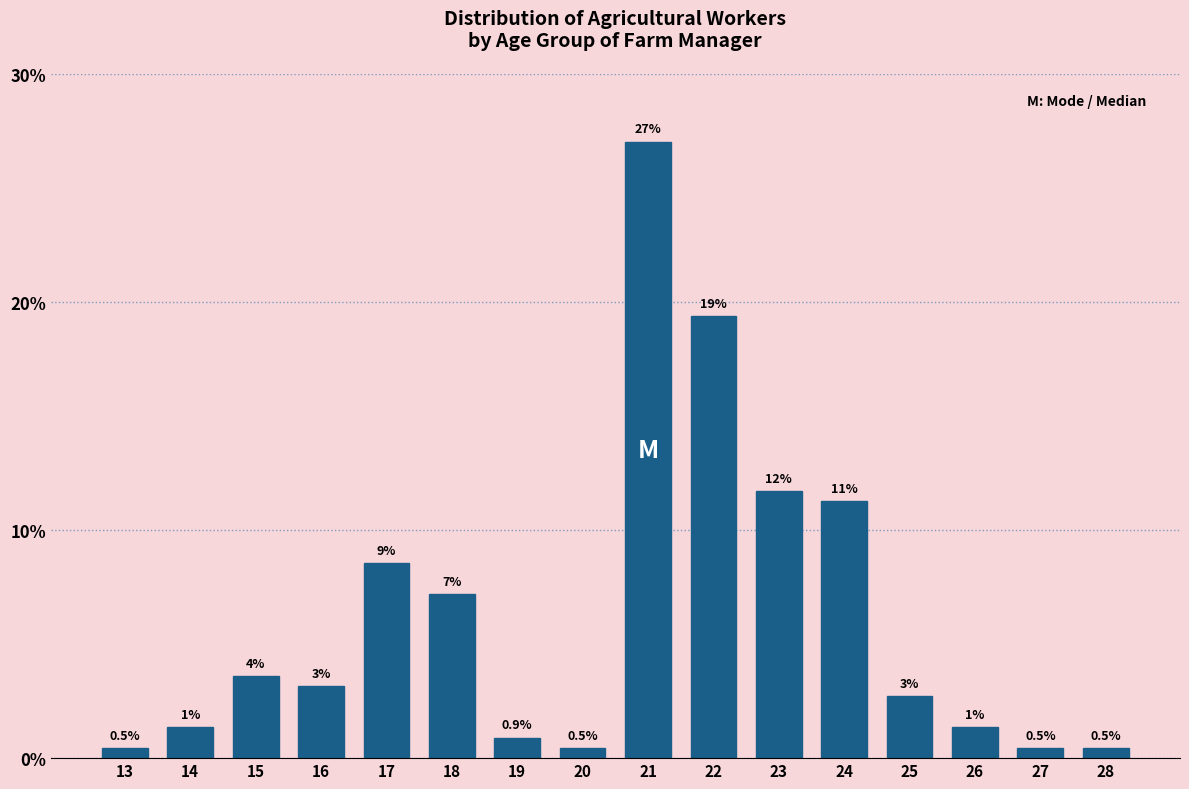

Are the bars horizontal?

No